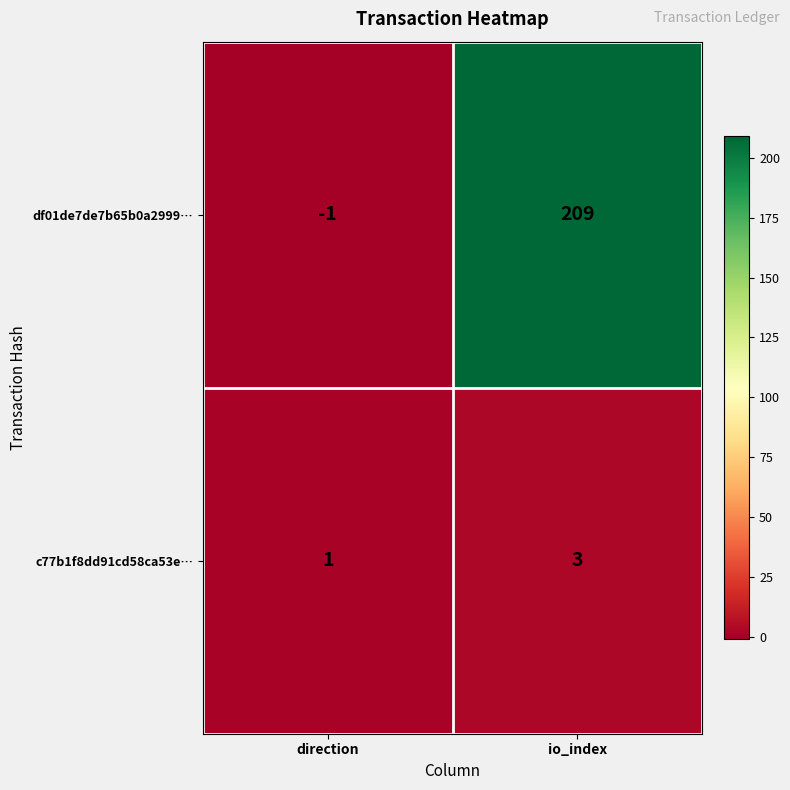

What is the average value of the df01de7de7b65b0a2999… series?

104